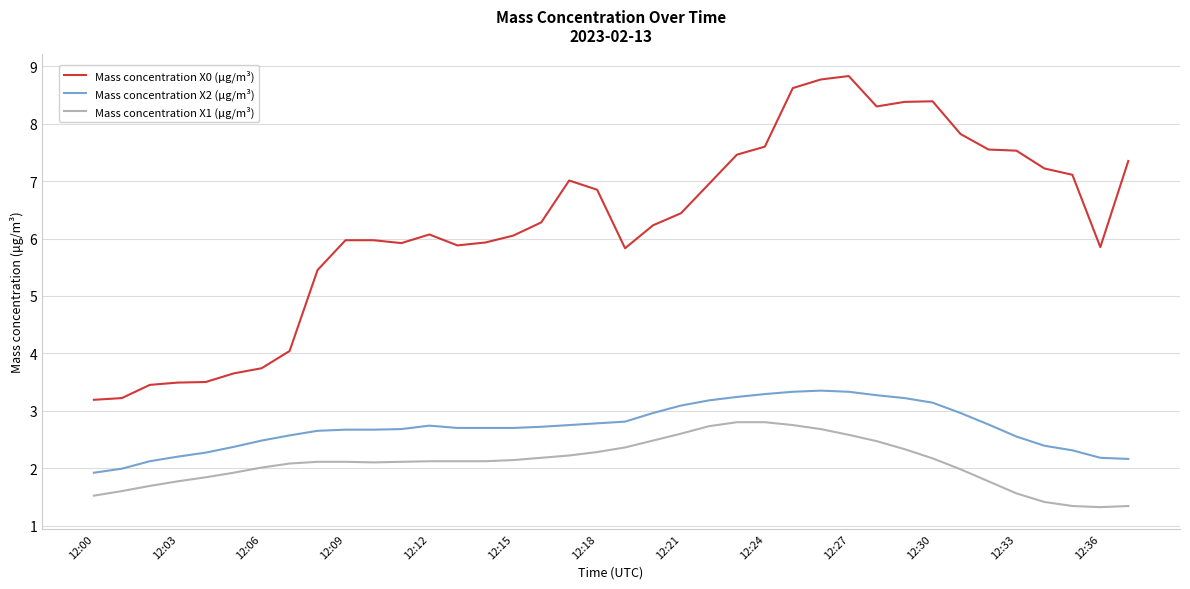

True or false: Mass concentration X2 (μg/m³) and Mass concentration X0 (μg/m³) intersect in this chart.

False